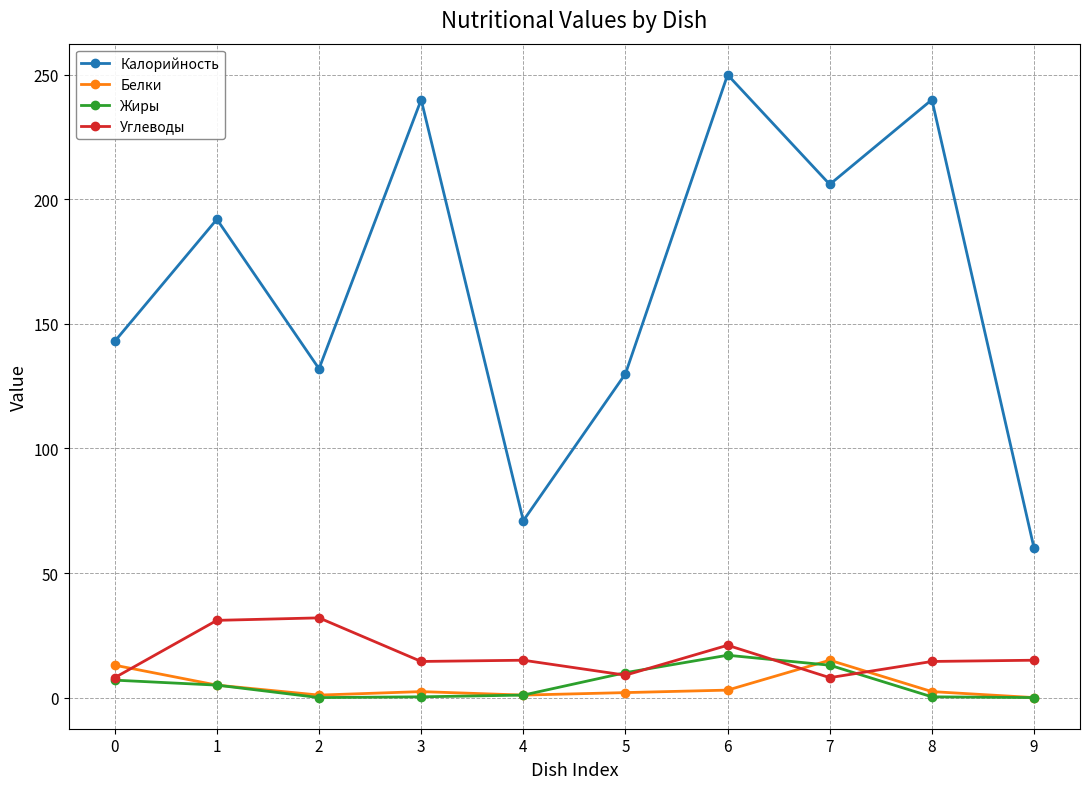

Where is the first local maximum for Калорийность?

1